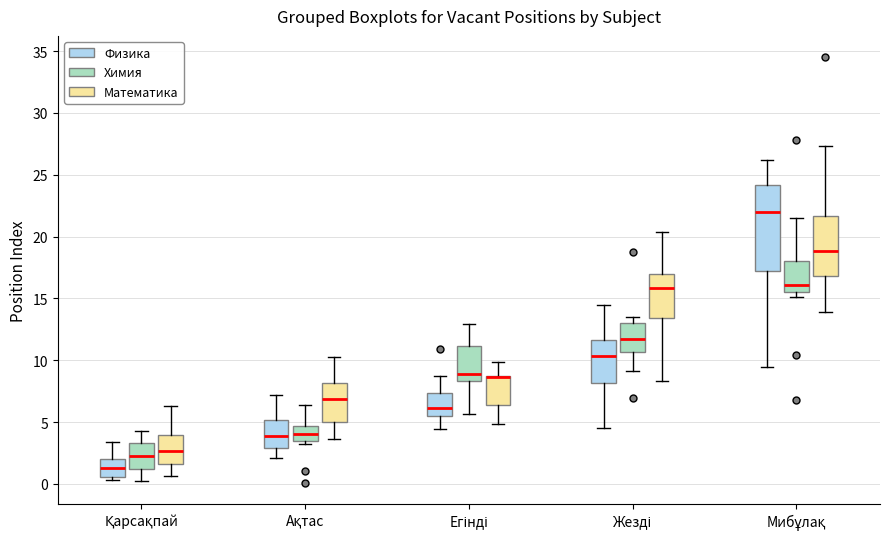

Reading left to right, transcribe this box plot: for each box, give where its median line is, the range the box spans, and where its two whiskers end, as read against the y-axis. The values are not printed on the chart, so give them approximately, as read against the axis.

Қарсақпай (Физика): median 1.5, box 0.5 to 2.0, whiskers 0.5 (just below the box's lower edge) to 3.5
Қарсақпай (Химия): median 2.0, box 1.0 to 3.5, whiskers 0.0 to 4.5
Қарсақпай (Математика): median 2.5, box 1.5 to 4.0, whiskers 0.5 to 6.5
Ақтас (Физика): median 4.0, box 3.0 to 5.0, whiskers 2.0 to 7.0
Ақтас (Химия): median 4.0, box 3.5 to 4.5, whiskers 3.0 to 6.5
Ақтас (Математика): median 7.0, box 5.0 to 8.0, whiskers 3.5 to 10.5
Егінді (Физика): median 6.0, box 5.5 to 7.5, whiskers 4.5 to 8.5
Егінді (Химия): median 9.0, box 8.5 to 11.0, whiskers 5.5 to 13.0
Егінді (Математика): median 8.5 (drawn on the box's upper edge), box 6.5 to 8.5, whiskers 5.0 to 10.0
Жезді (Физика): median 10.5, box 8.0 to 11.5, whiskers 4.5 to 14.5
Жезді (Химия): median 11.5, box 10.5 to 13.0, whiskers 9.0 to 13.5
Жезді (Математика): median 16.0, box 13.5 to 17.0, whiskers 8.5 to 20.5
Мибұлақ (Физика): median 22.0, box 17.5 to 24.0, whiskers 9.5 to 26.0
Мибұлақ (Химия): median 16.0, box 15.5 to 18.0, whiskers 15.0 to 21.5
Мибұлақ (Математика): median 19.0, box 17.0 to 21.5, whiskers 14.0 to 27.5